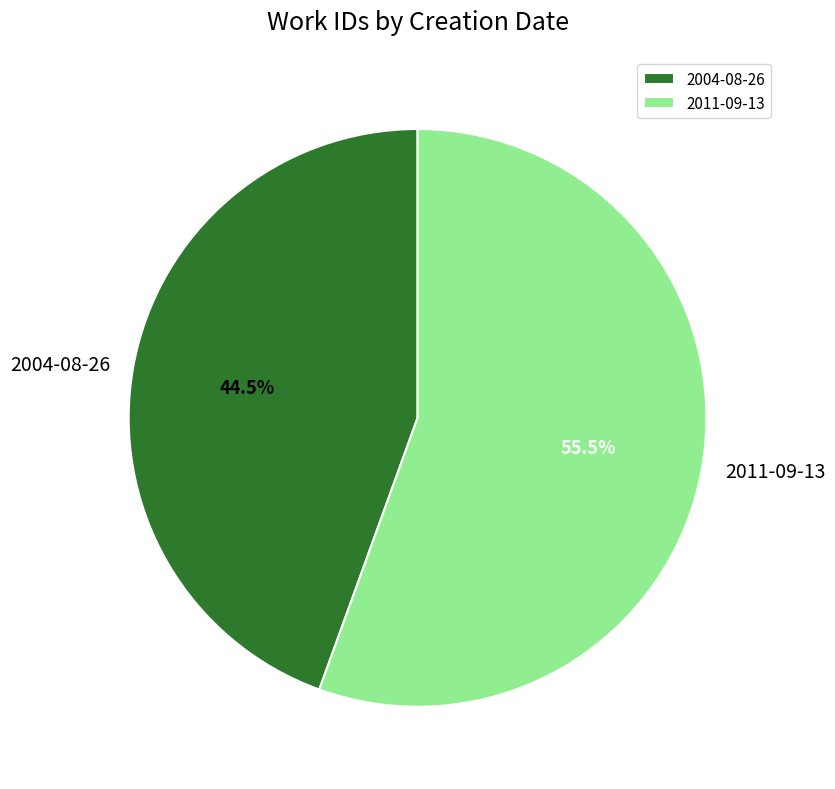

What is the total percentage of 2004-08-26 and 2011-09-13?

100.0%